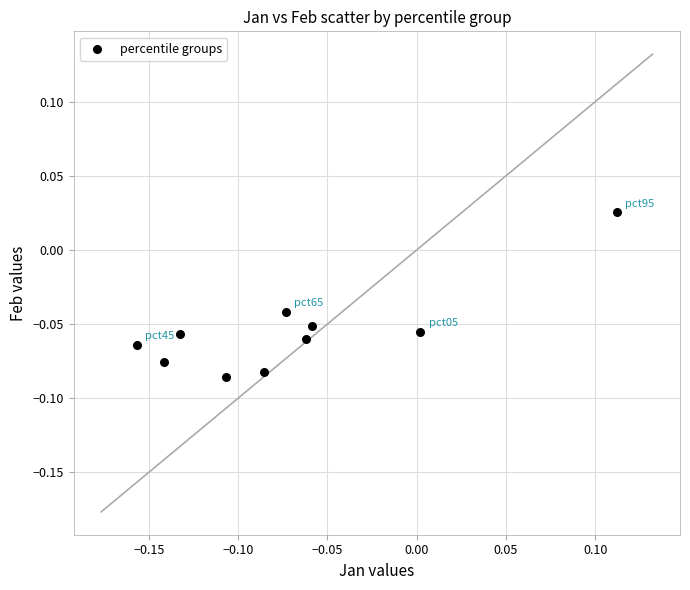

What is the range of X values (max minus min)?

0.3